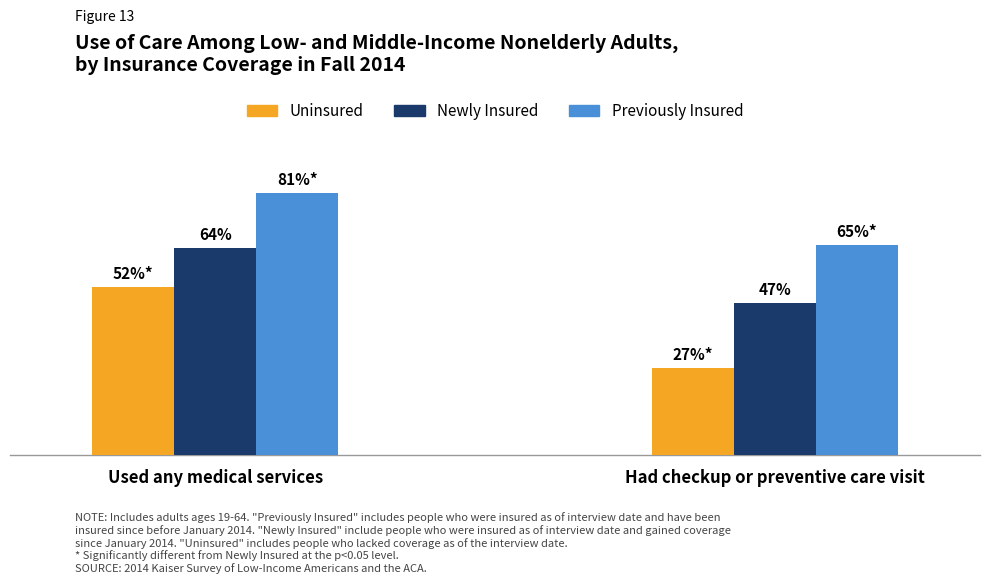

True or false: Newly Insured has a value of 47 at Had checkup or preventive care visit.

True